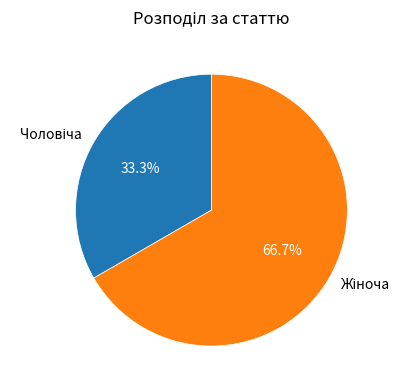

Is there any slice that represents more than half of the pie?

Yes